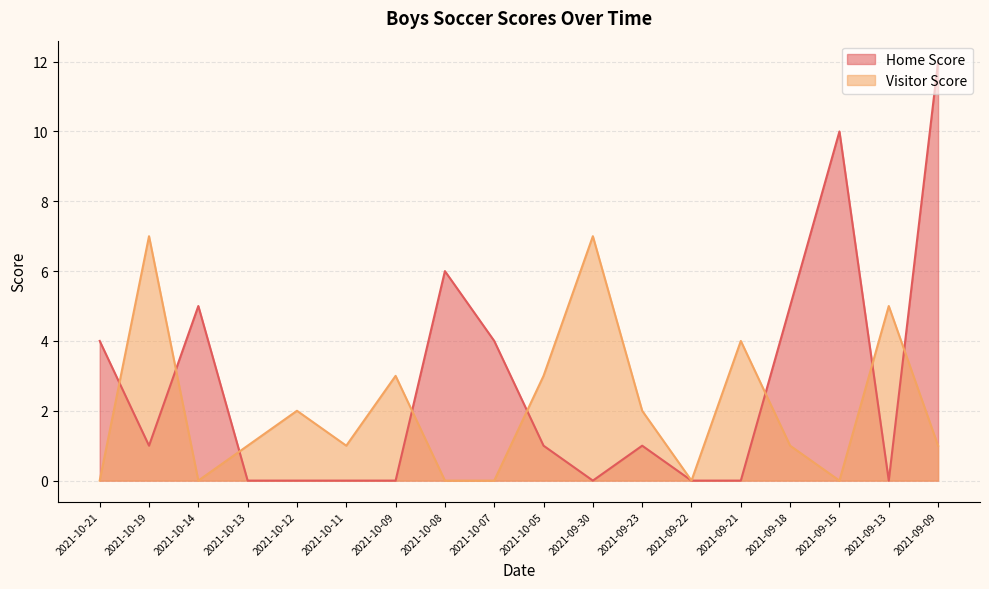

List the series in order of their overall mean, lowest first.

Visitor Score, Home Score